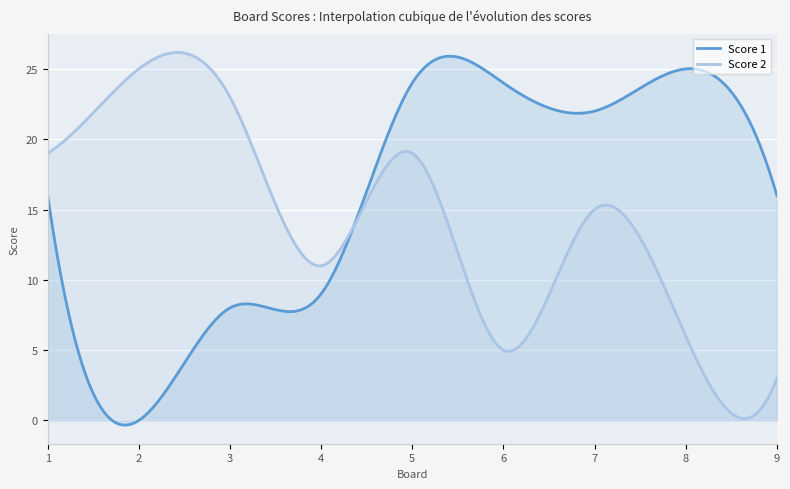

True or false: Score 1 has more than 0 points higher than both neighbors.

True